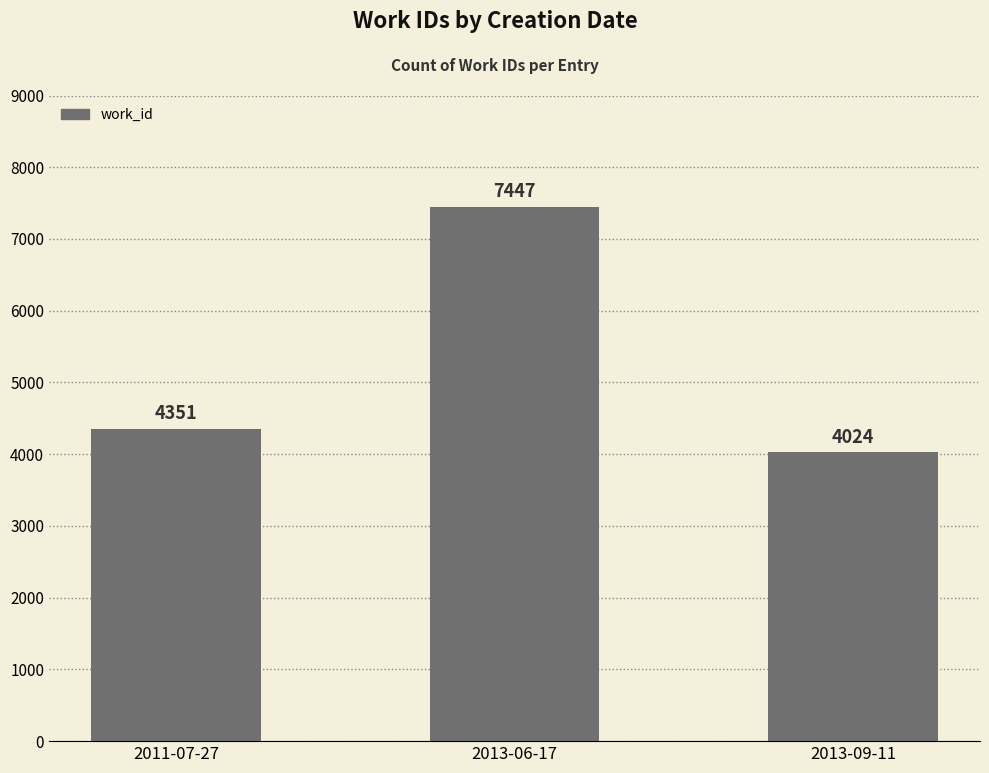

The chart shows a value of 2027 at 2011-07-27. True or false?

False